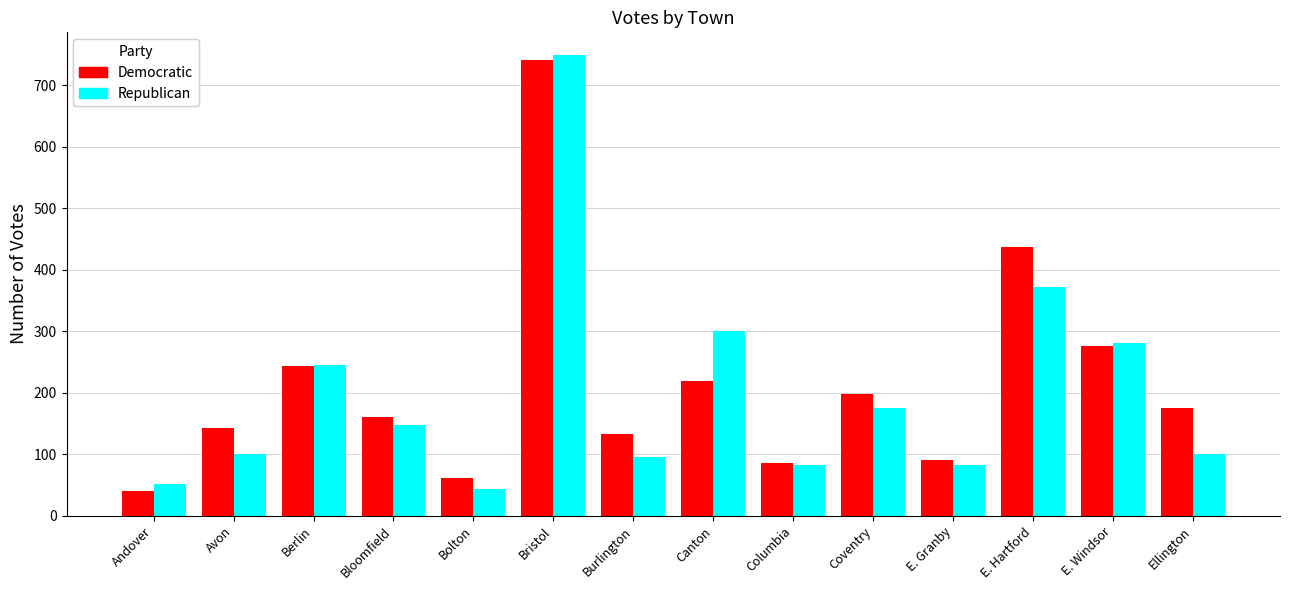

Reading left to right, transcribe all the data shown in this chart.

Democratic: Andover=41	Avon=143	Berlin=243	Bloomfield=160	Bolton=62	Bristol=741	Burlington=133	Canton=220	Columbia=86	Coventry=198	E. Granby=91	E. Hartford=438	E. Windsor=276	Ellington=175
Republican: Andover=52	Avon=101	Berlin=246	Bloomfield=147	Bolton=44	Bristol=749	Burlington=95	Canton=301	Columbia=83	Coventry=176	E. Granby=83	E. Hartford=372	E. Windsor=281	Ellington=101